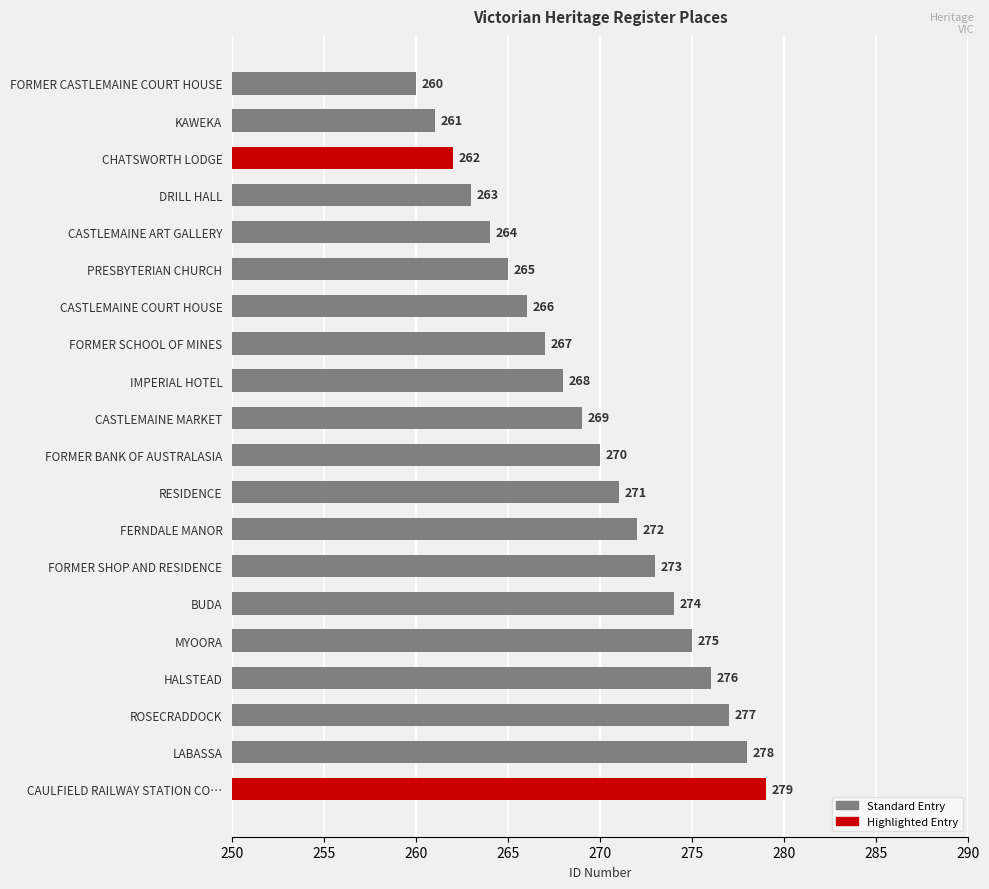

Where is the data nearest to the value 269?

CASTLEMAINE MARKET